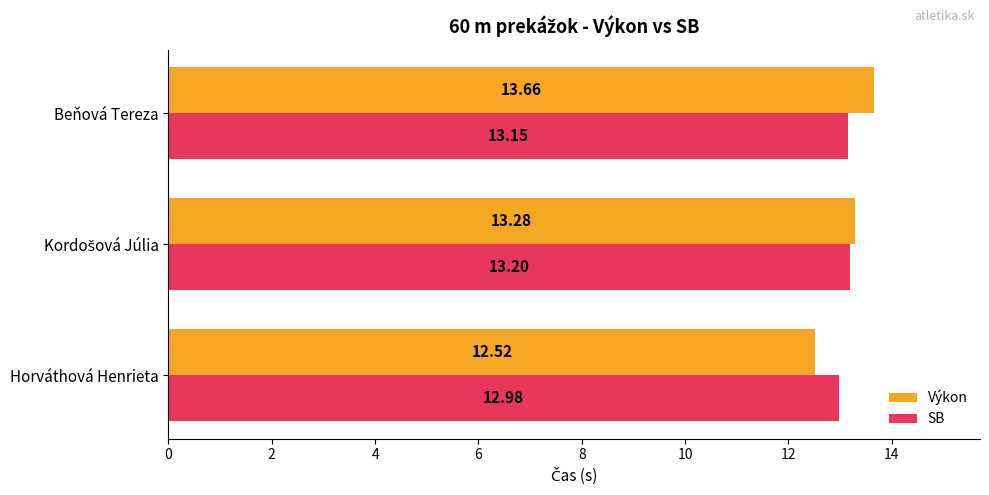

What are all the series names shown in the legend?

Výkon, SB